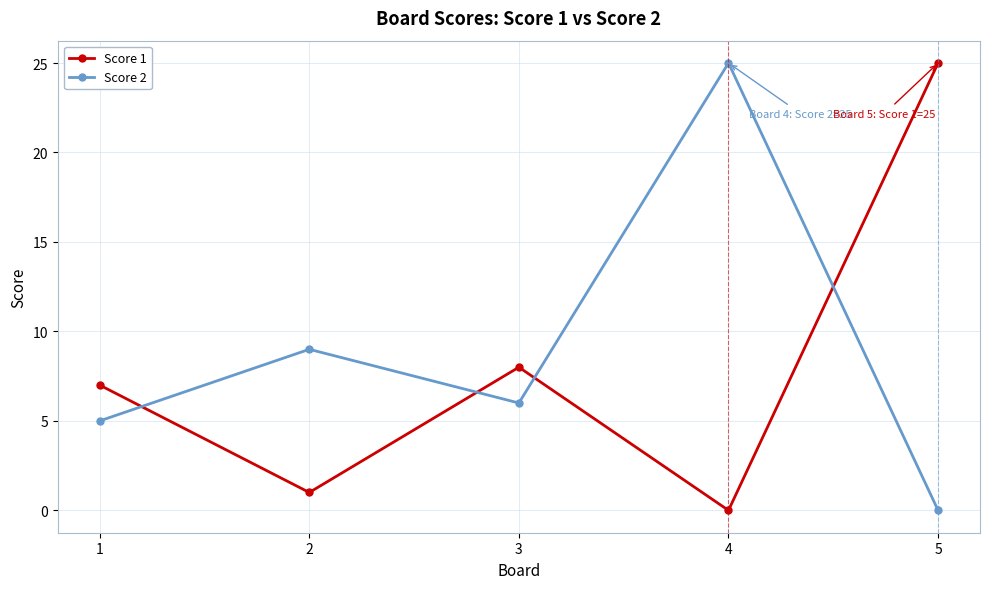

Which series changed the most between 2 and 3?

Score 1